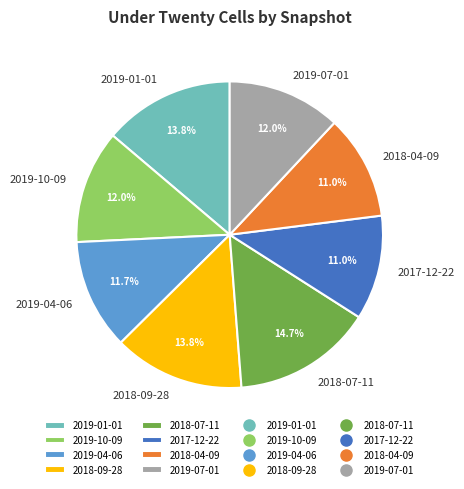

How many segments does this pie chart have?

8